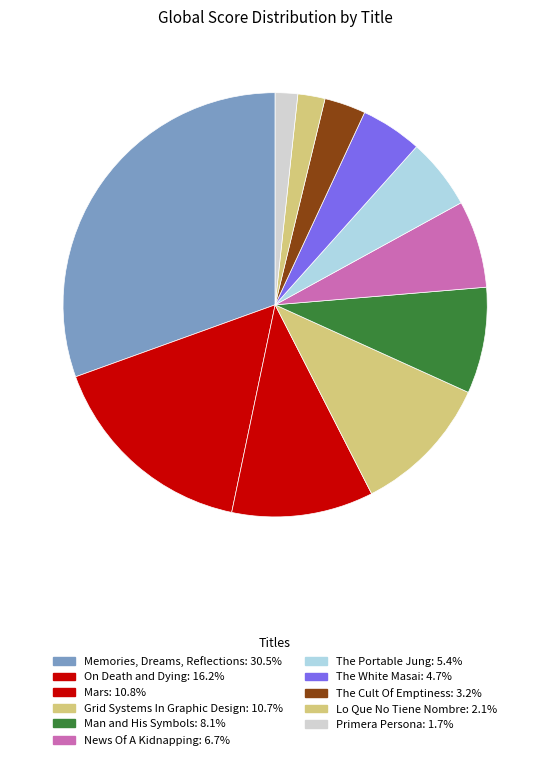

Count the number of slices in the pie.

11